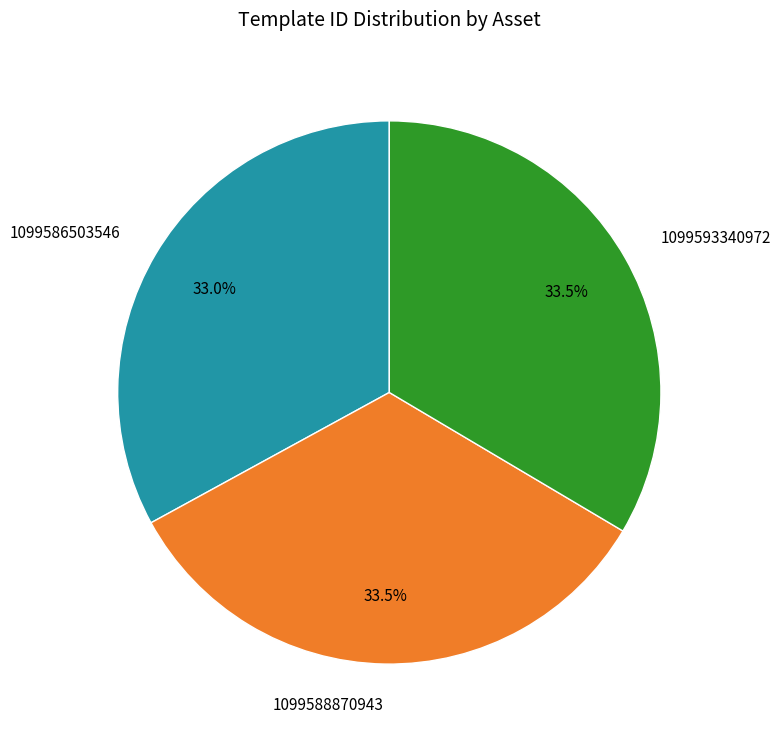

Combined, do 1099588870943 and 1099593340972 account for over 50%?

Yes